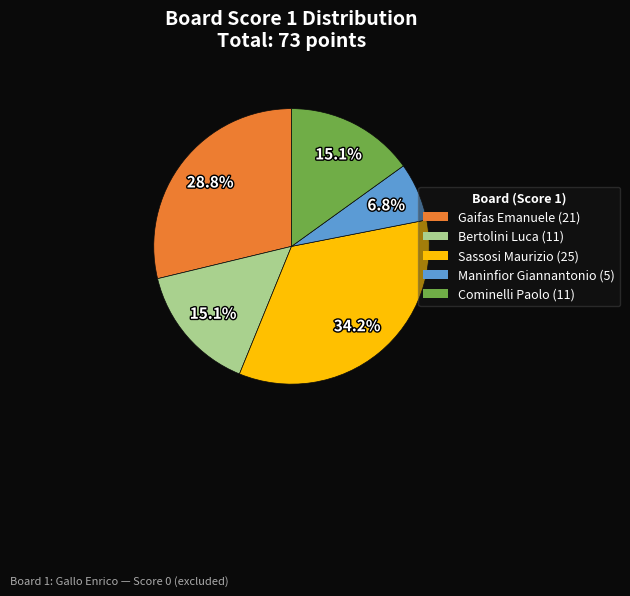

Is there any slice that represents more than half of the pie?

No